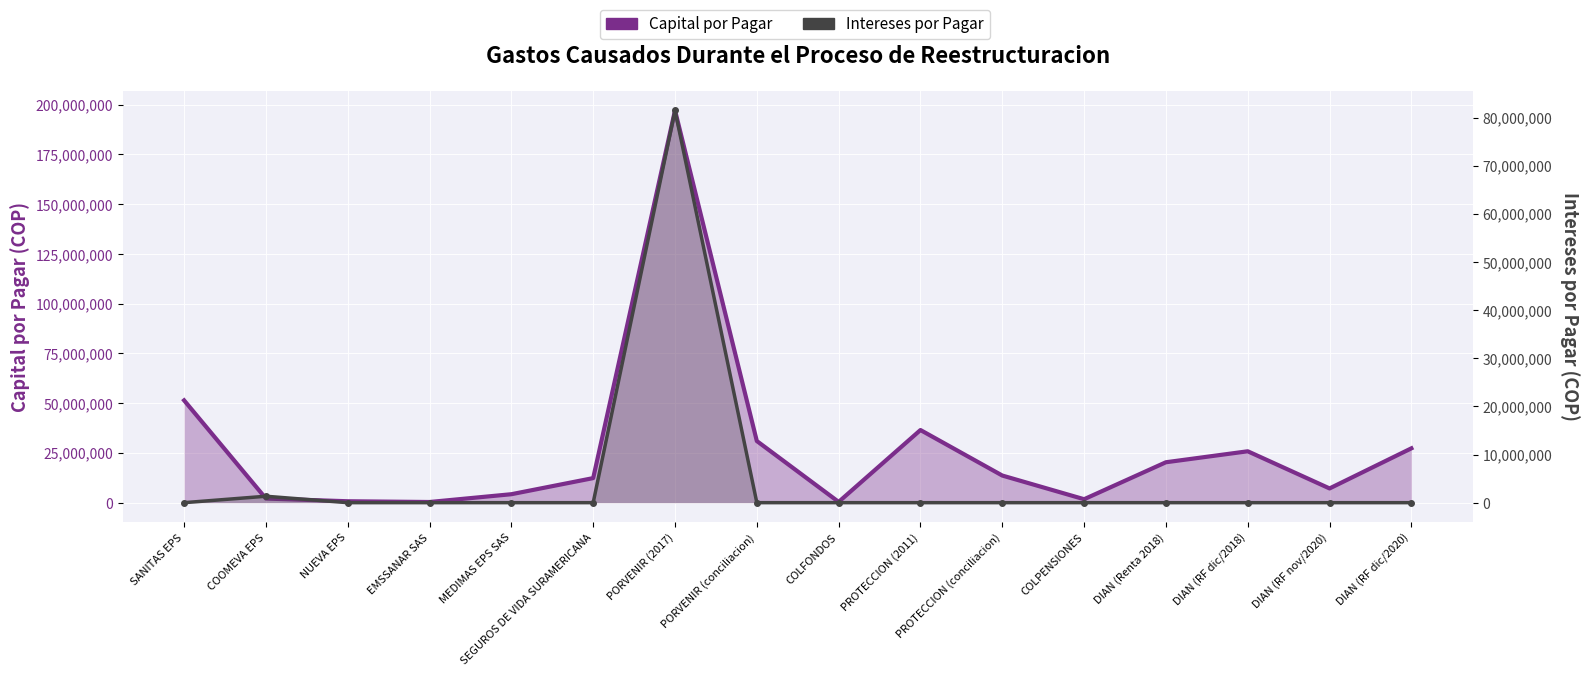

Which series changed the most between COOMEVA EPS and PROTECCION (conciliacion)?

Capital por Pagar